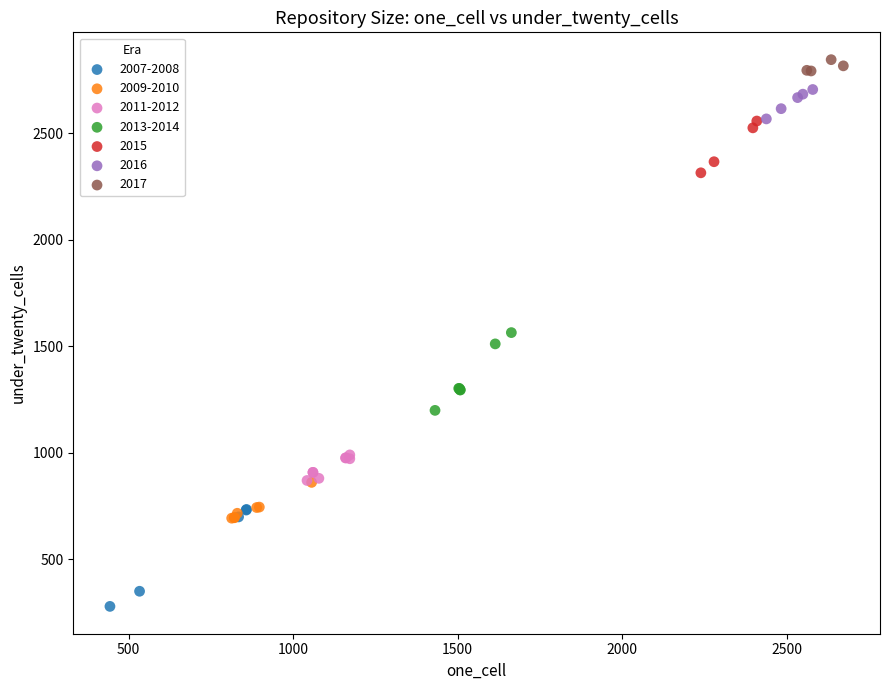

Which series reaches the maximum Y coordinate?

2017